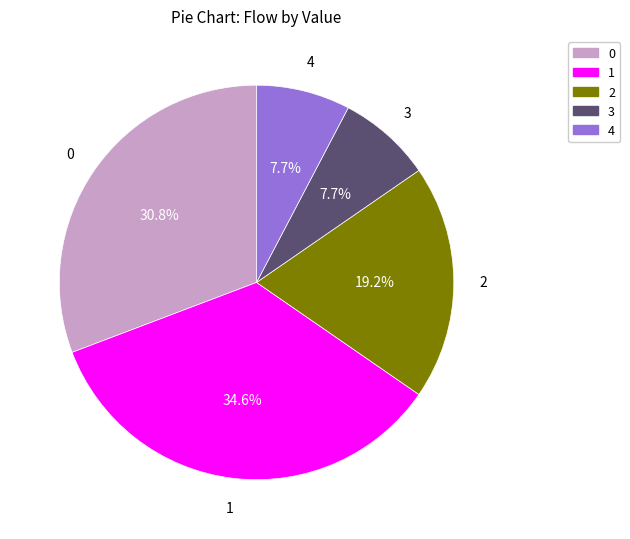

True or false: 0 accounts for 31% of the total.

True